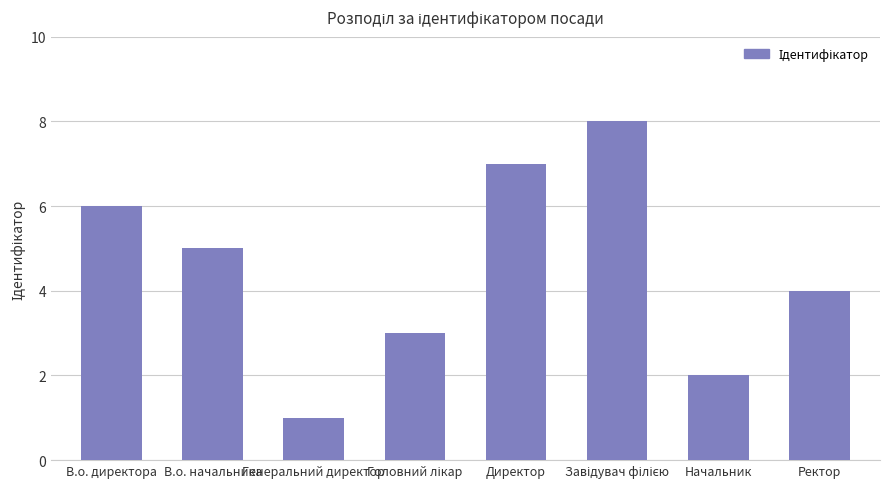

Count the values in the range 3 to 7.

5